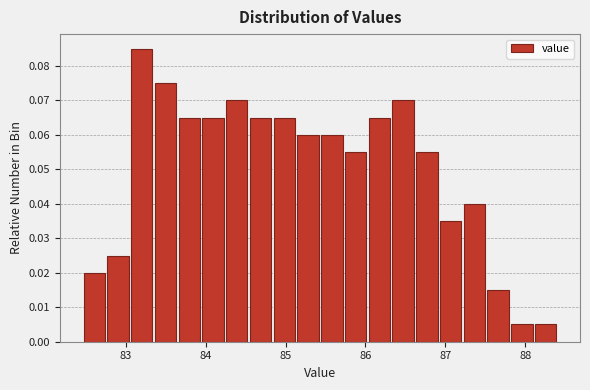

Read against the x-axis, roughly where is the centre of the tallest bar?

83.2